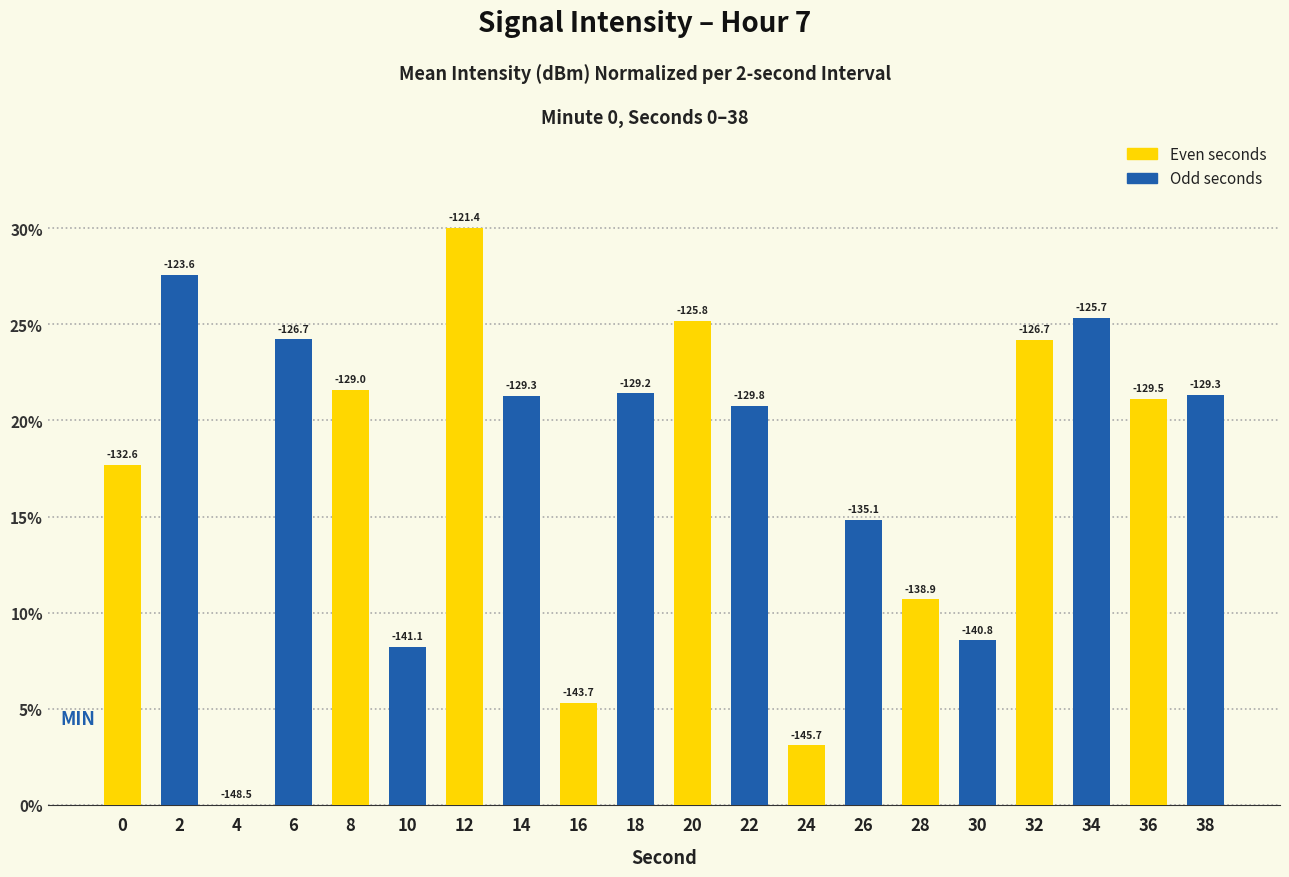

Are the bars grouped side by side (vs. stacked)?

No